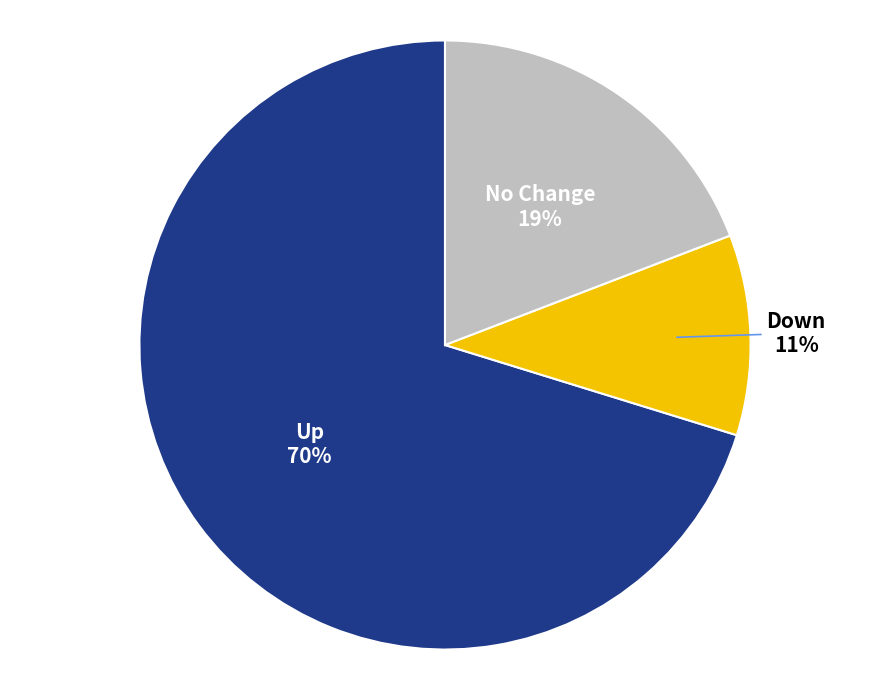

Does any single category account for the majority?

Yes